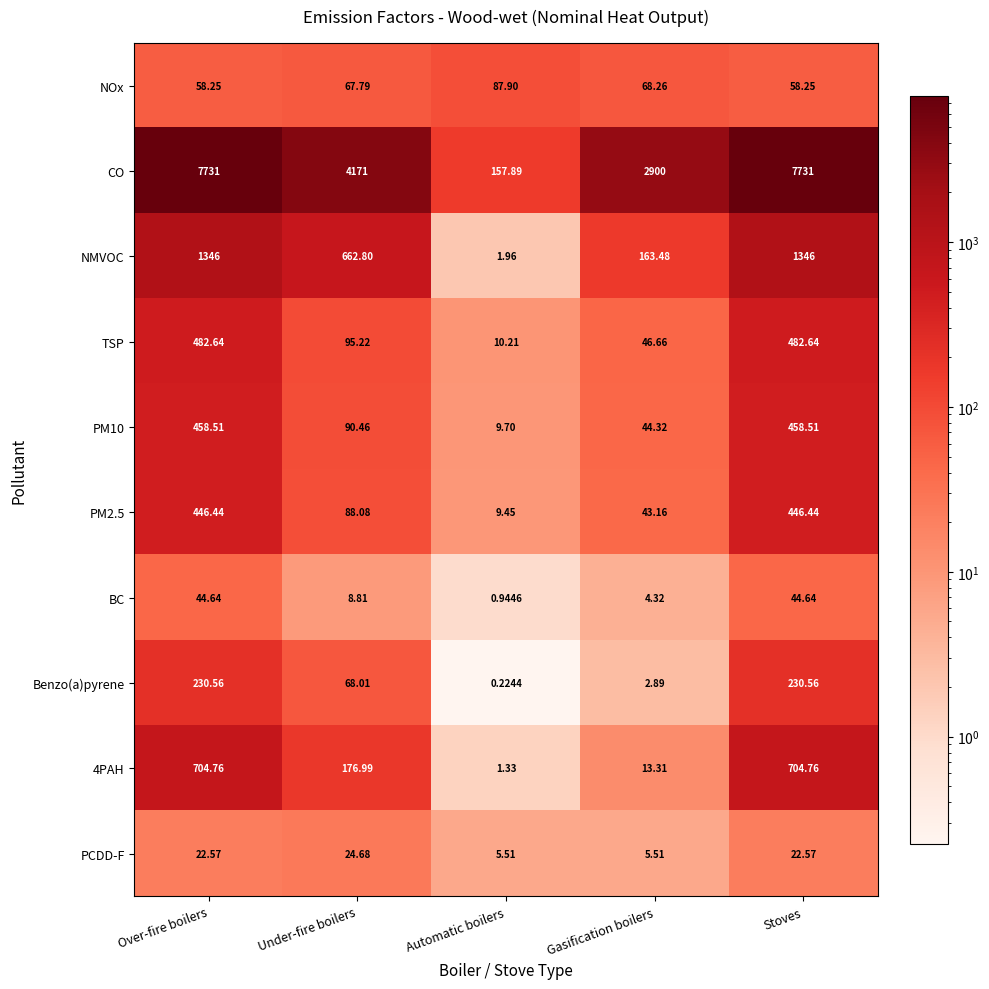

At which label does BC reach its minimum?

Automatic boilers